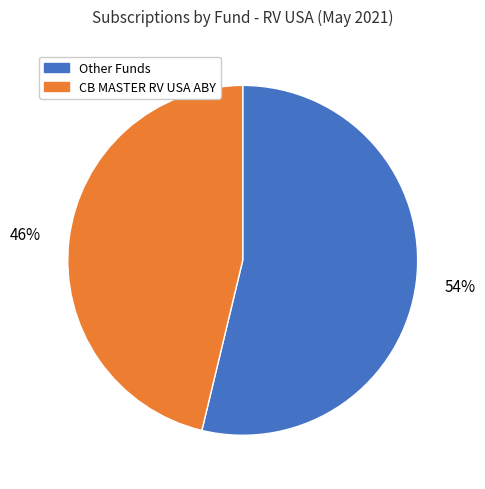

True or false: CB MASTER RV USA ABY accounts for 46% of the total.

True